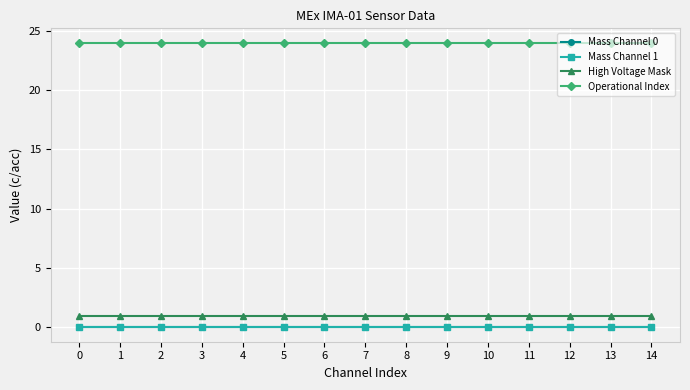

True or false: Mass Channel 1 and Mass Channel 0 intersect in this chart.

False